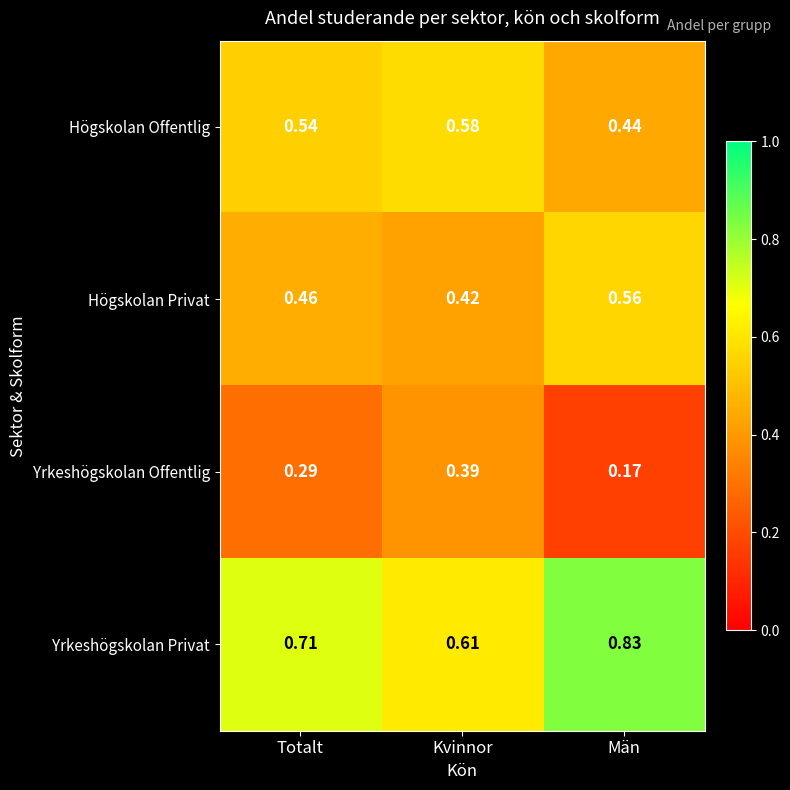

Rank the series at Kvinnor from highest to lowest value.

Yrkeshögskolan Privat, Högskolan Offentlig, Högskolan Privat, Yrkeshögskolan Offentlig